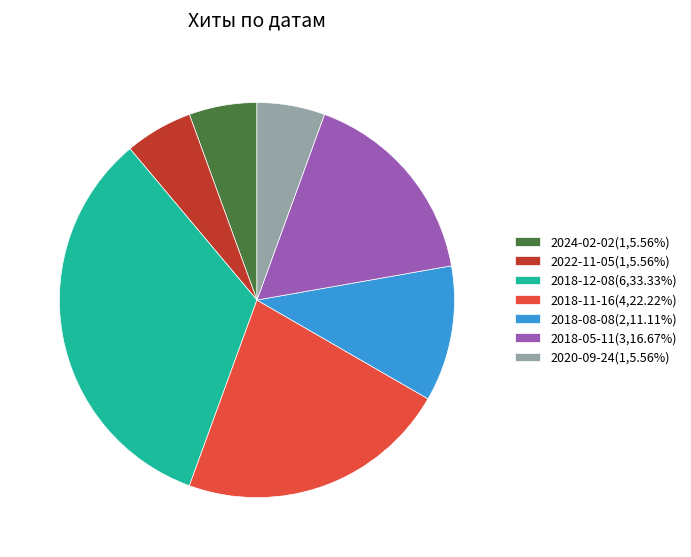

Does any single category account for the majority?

No